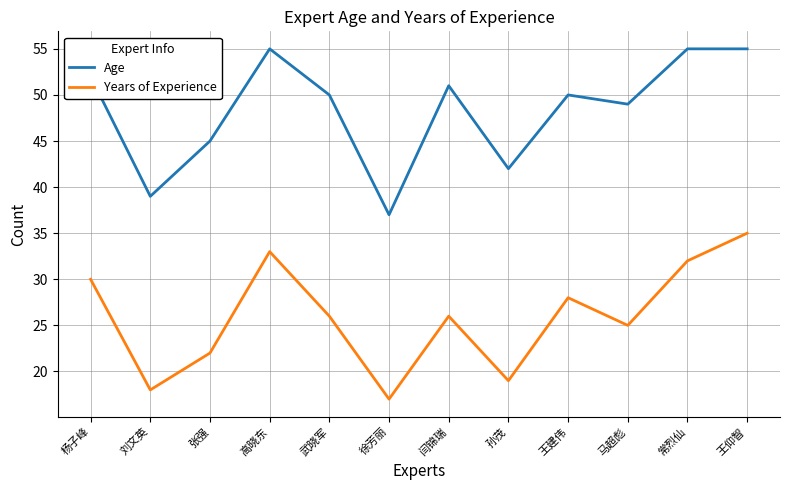

What is the approximate value of Age at 高晓东?

55